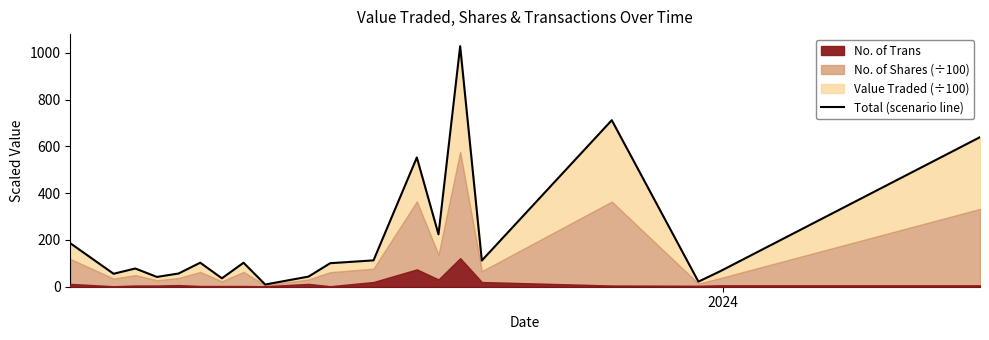

Reading left to right, transcribe all the data shown in this chart.

186.0	55.3	77.9	41.9	56.5	102.7	36.0	102.6	9.4	43.3	100.5	112.7	552.6	223.9	1028.6	112.0	712.0	21.7	66.0	639.4